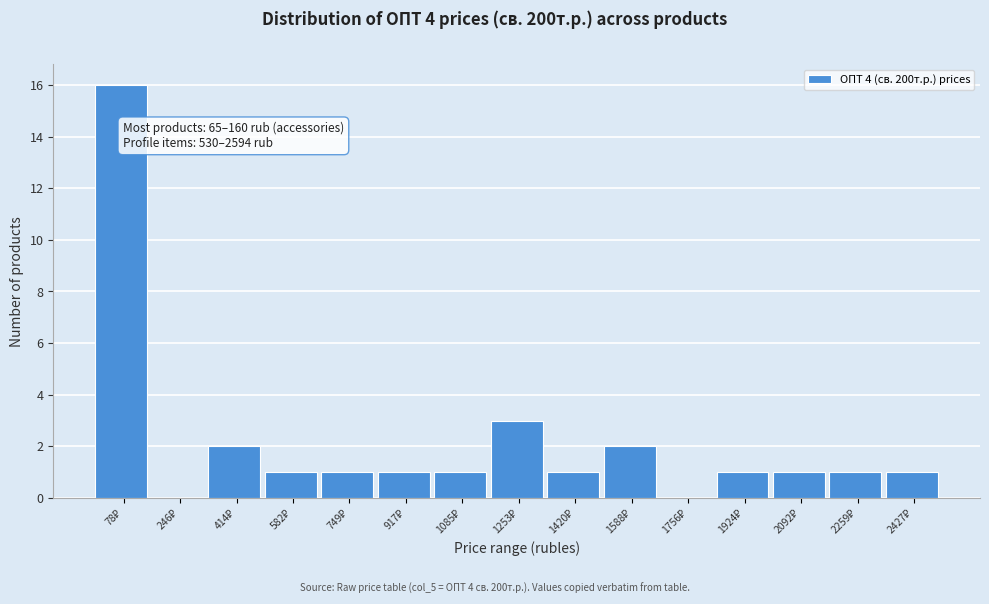

Are the bars horizontal?

No